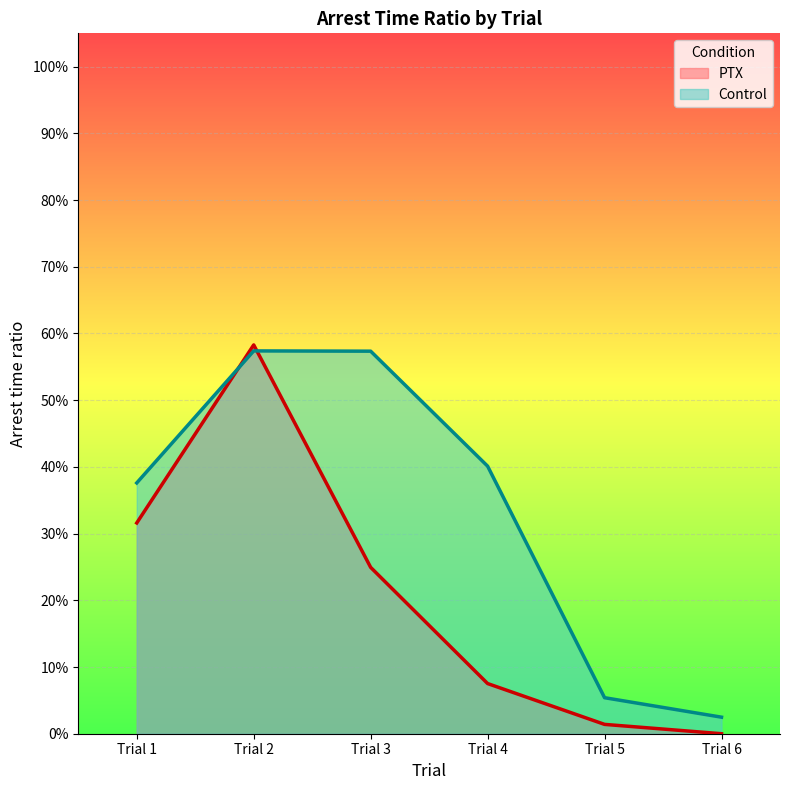

The PTX series shows 0.2 at Trial 3. True or false?

True